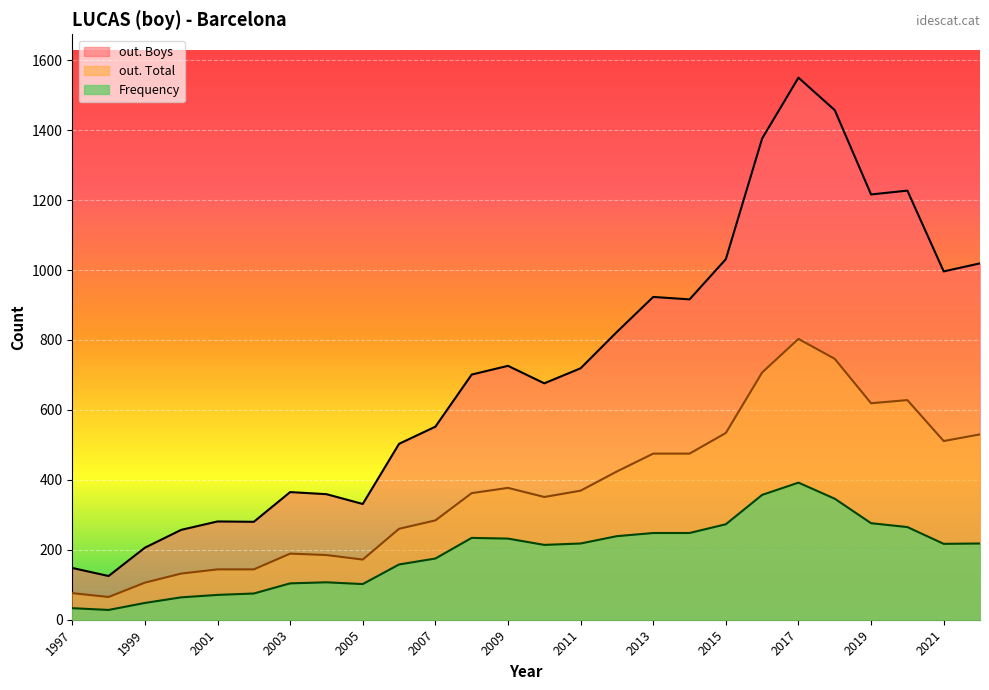

Which series has the largest range (max minus min)?

out. Boys